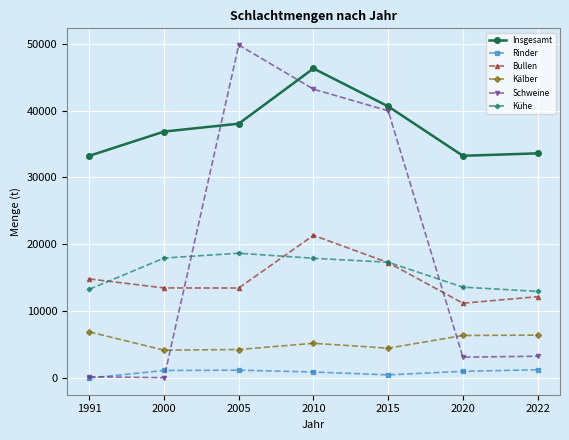

Where is Schweine nearest to the value 24936?

2015